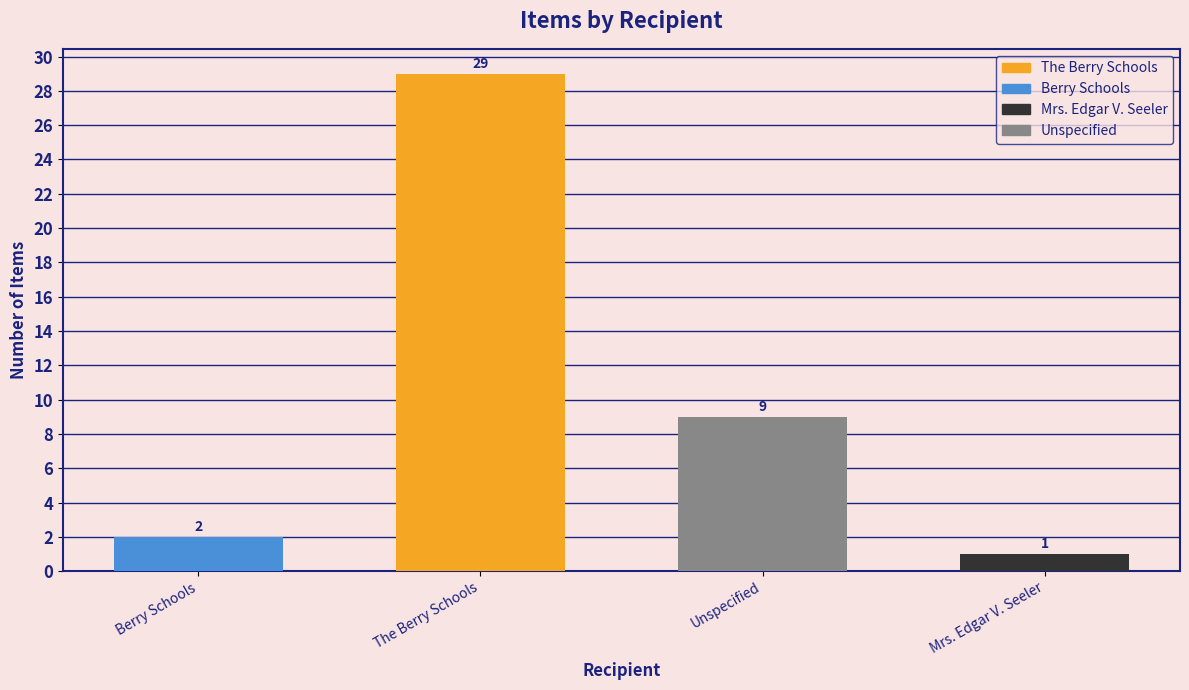

What is the change in value from The Berry Schools to Unspecified?

-20